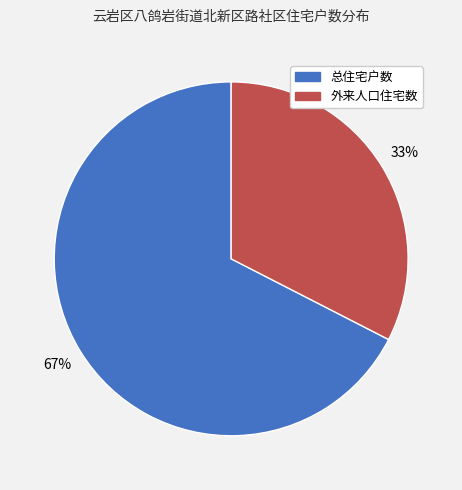

Is it true that 外来人口住宅数 is 21% of the pie?

False